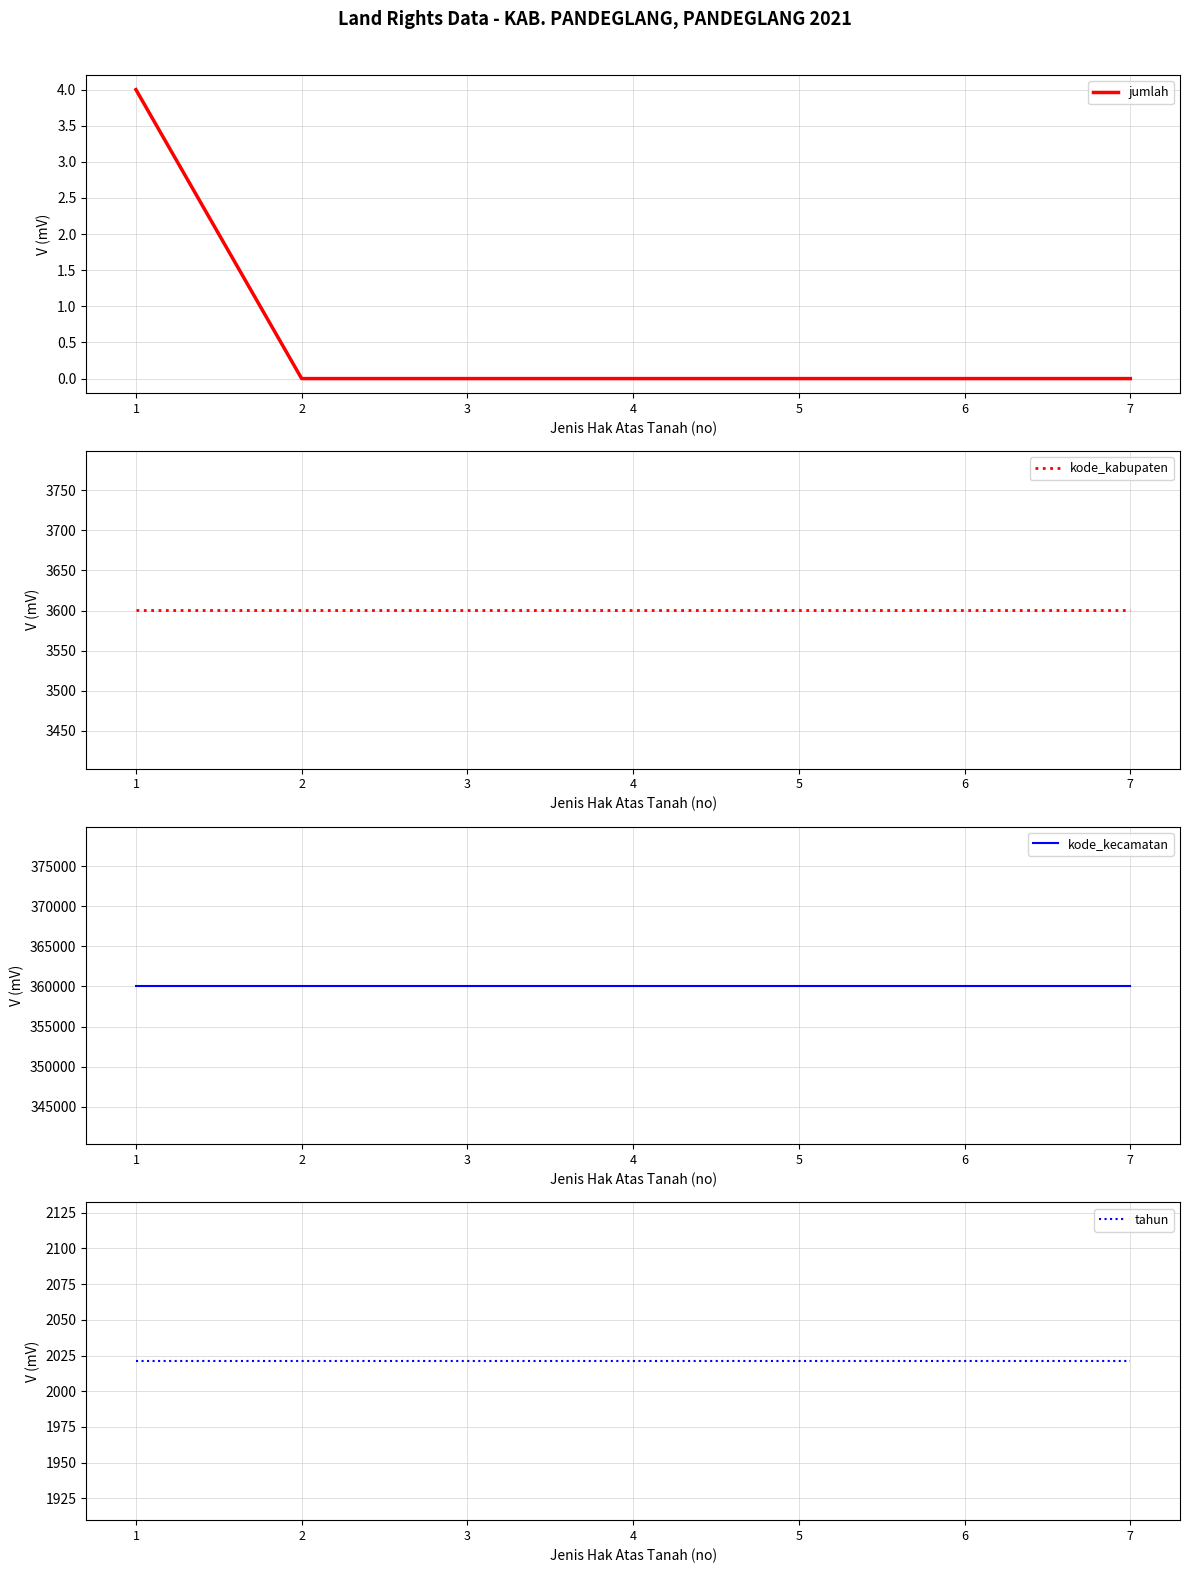

How many distinct data groups are displayed?

4